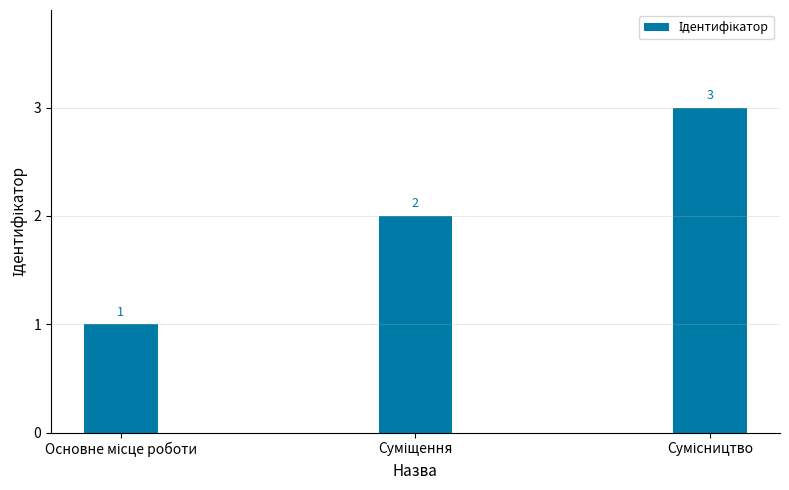

What is the sum of all values?

6